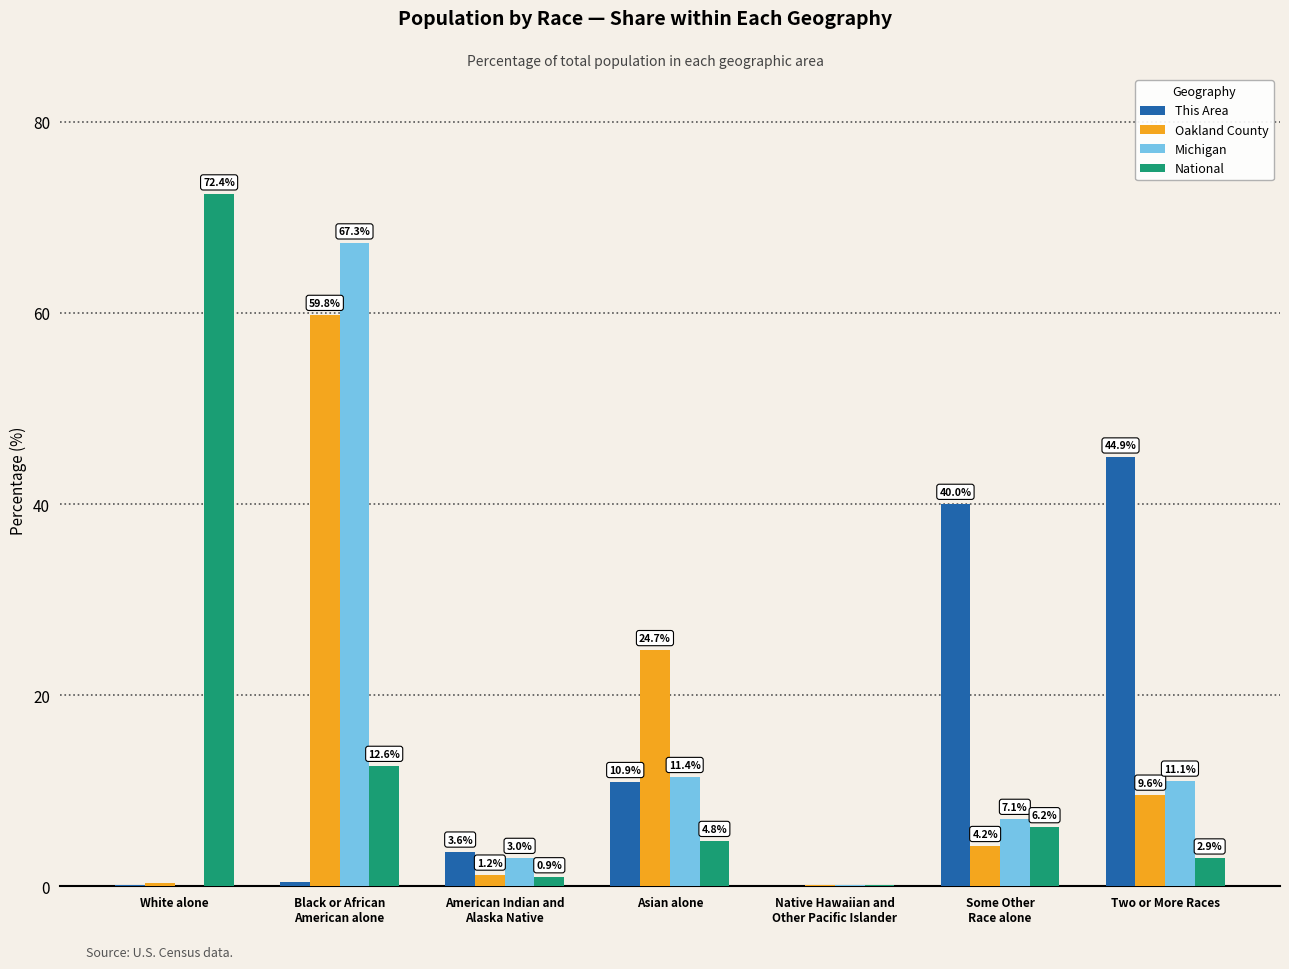

At which label does This Area reach its peak?

Two or More Races